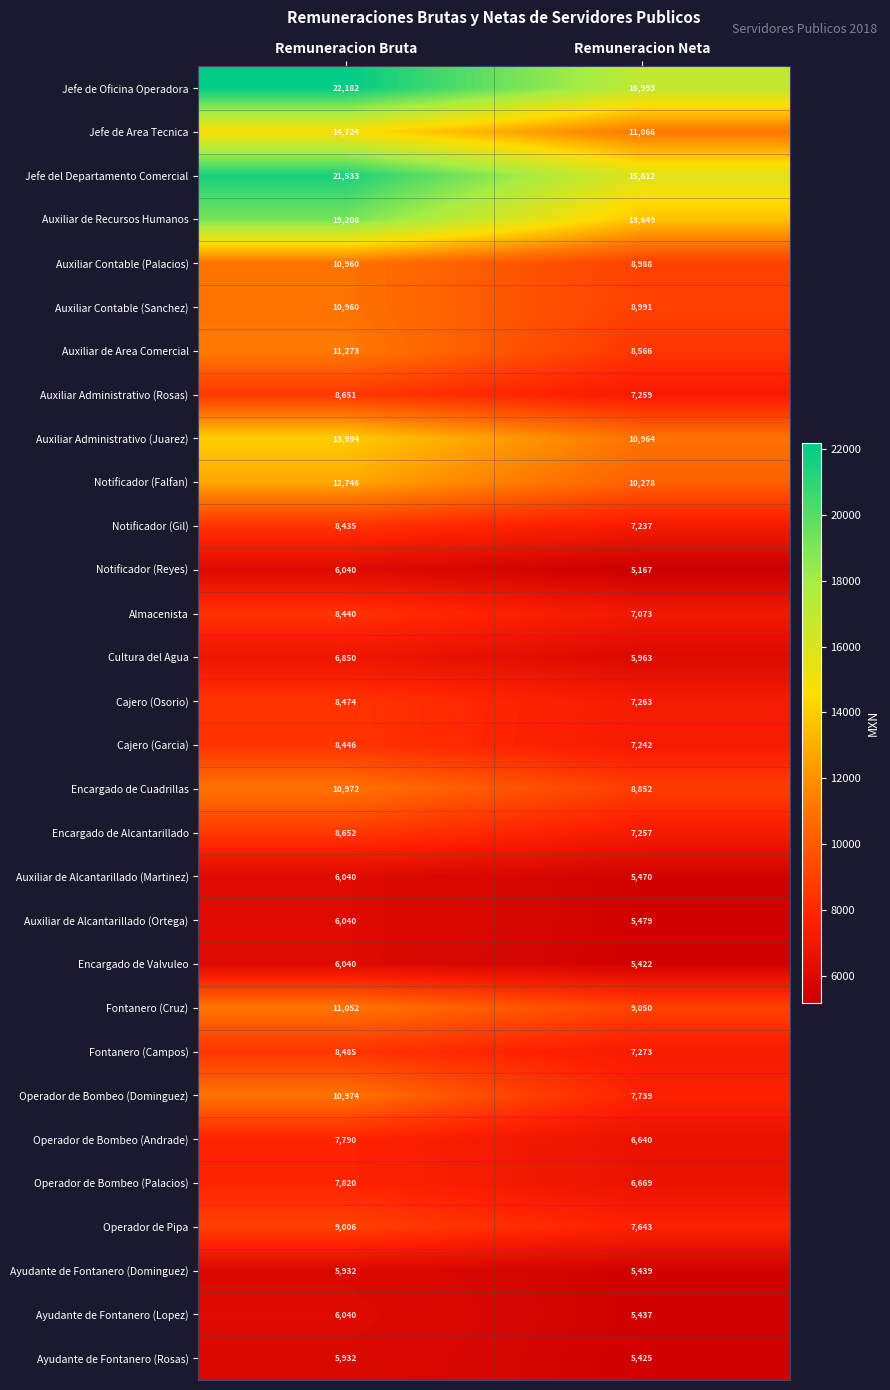

What is the spread (max minus min) of values at Remuneracion Bruta?

16250